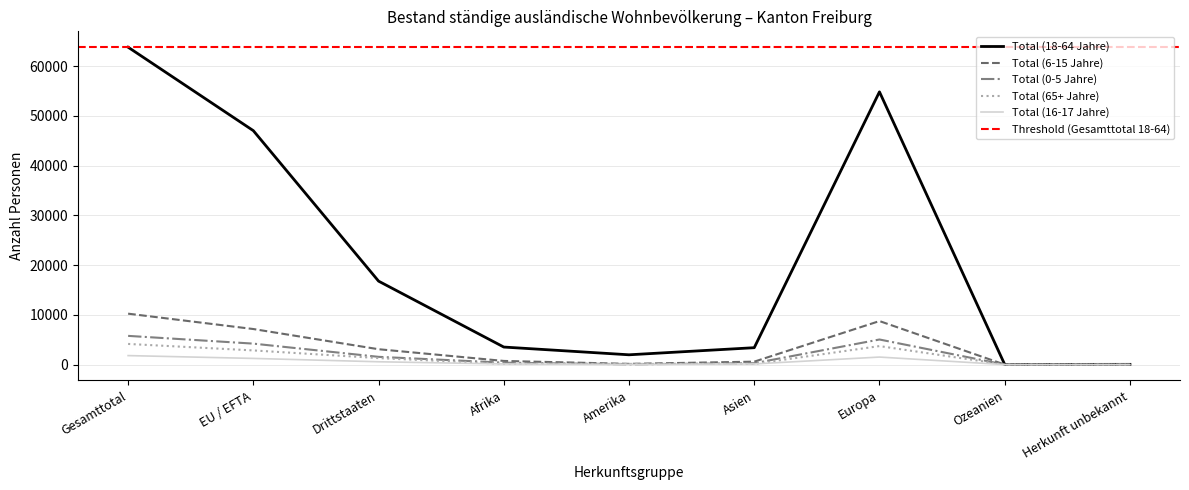

Where is the first local maximum for Total (18-64 Jahre)?

Europa